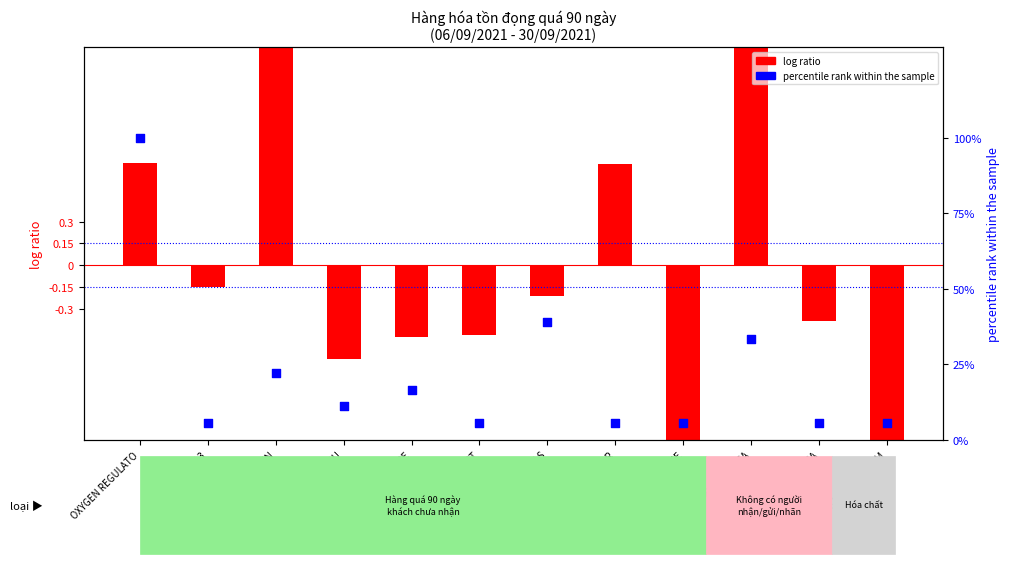

Which series has the largest Y range (max minus min)?

percentile rank within the sample